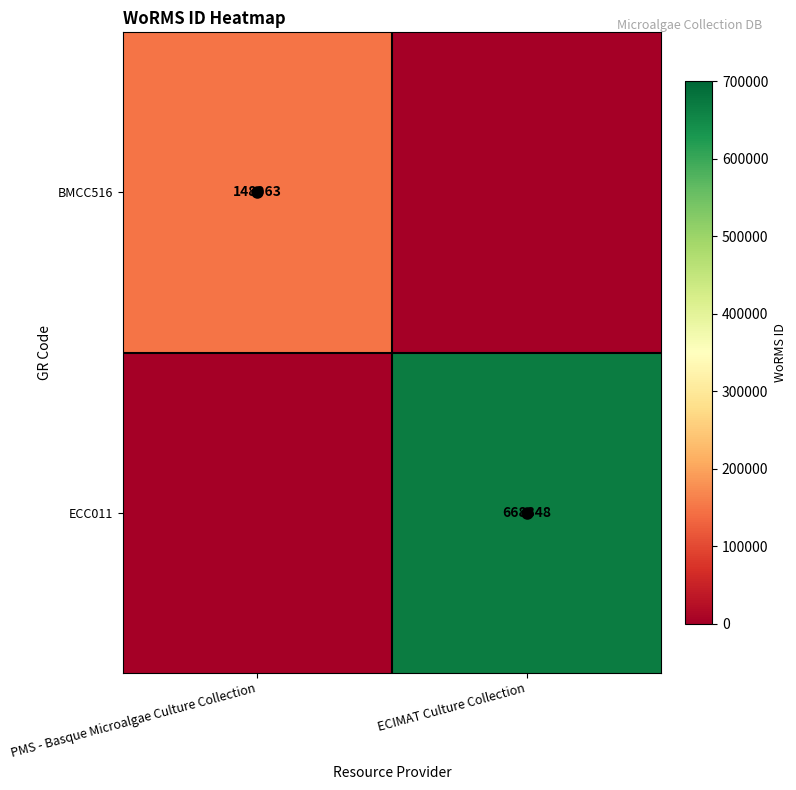

The value of ECC011 at ECIMAT Culture Collection is 668848. True or false?

True